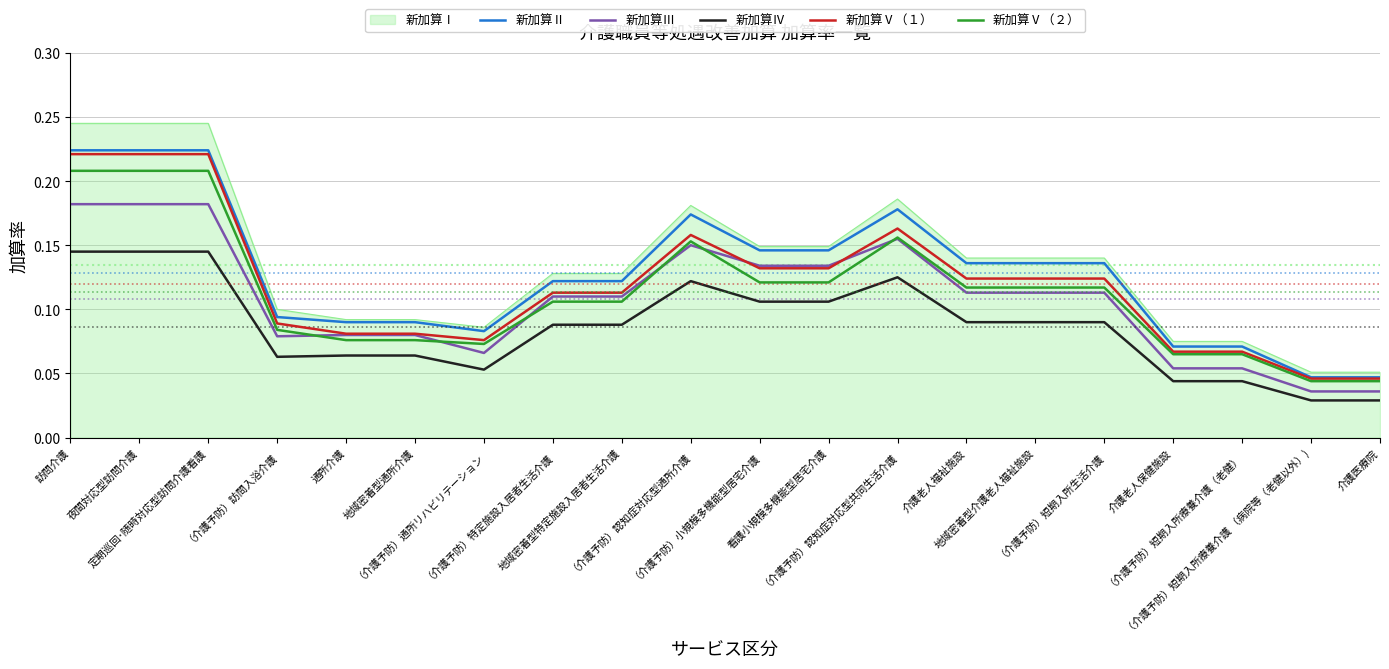

Which series has the widest spread of values?

新加算Ⅰ